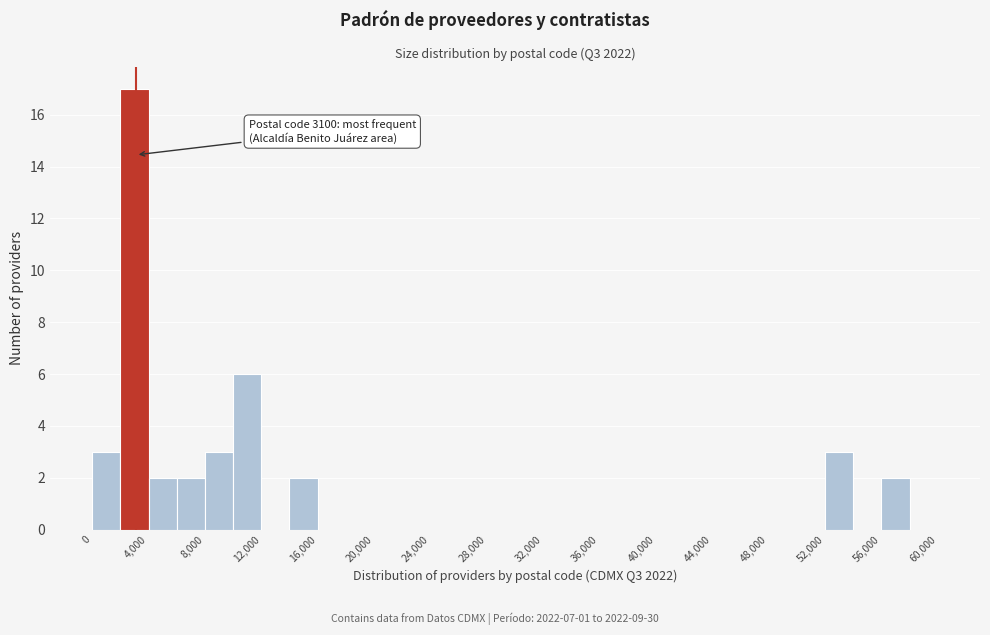

Over which range of the x-axis is the bar tallest?

2000 to 4000